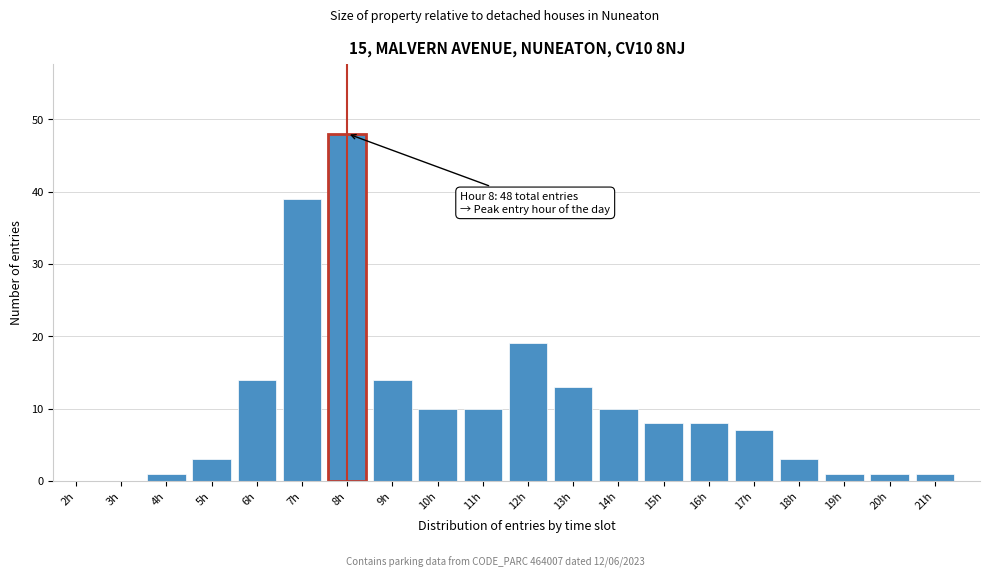

Reading left to right, transcribe all the data shown in this chart.

2h=0	3h=0	4h=1	5h=3	6h=14	7h=39	8h=48	9h=14	10h=10	11h=10	12h=19	13h=13	14h=10	15h=8	16h=8	17h=7	18h=3	19h=1	20h=1	21h=1